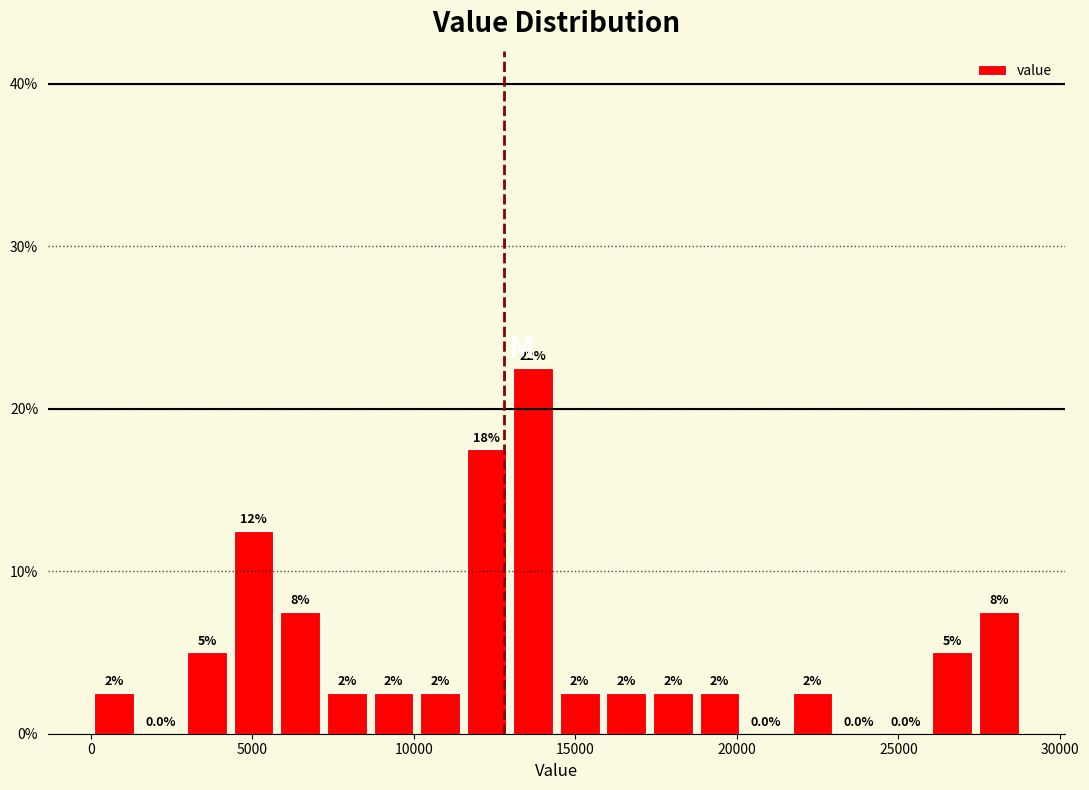

Around what value on the x-axis is the tallest bar? Give the approximate position of its centre, as read against the axis.

13500